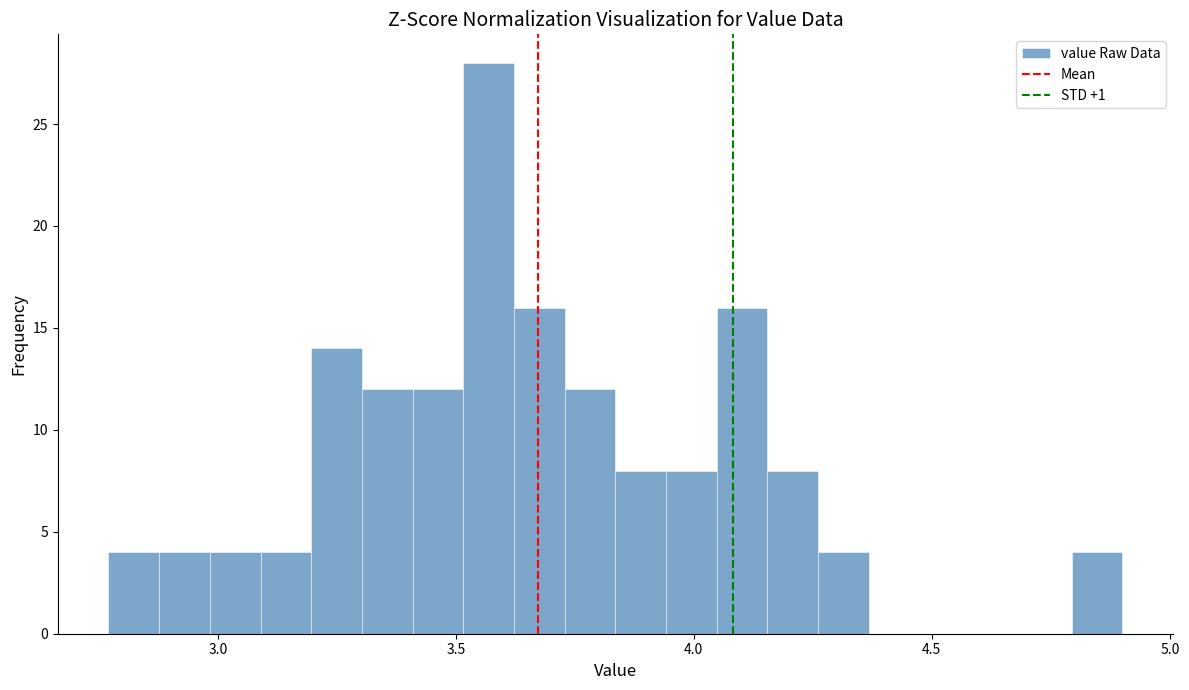

Around what value on the x-axis is the tallest bar? Give the approximate position of its centre, as read against the axis.

3.55